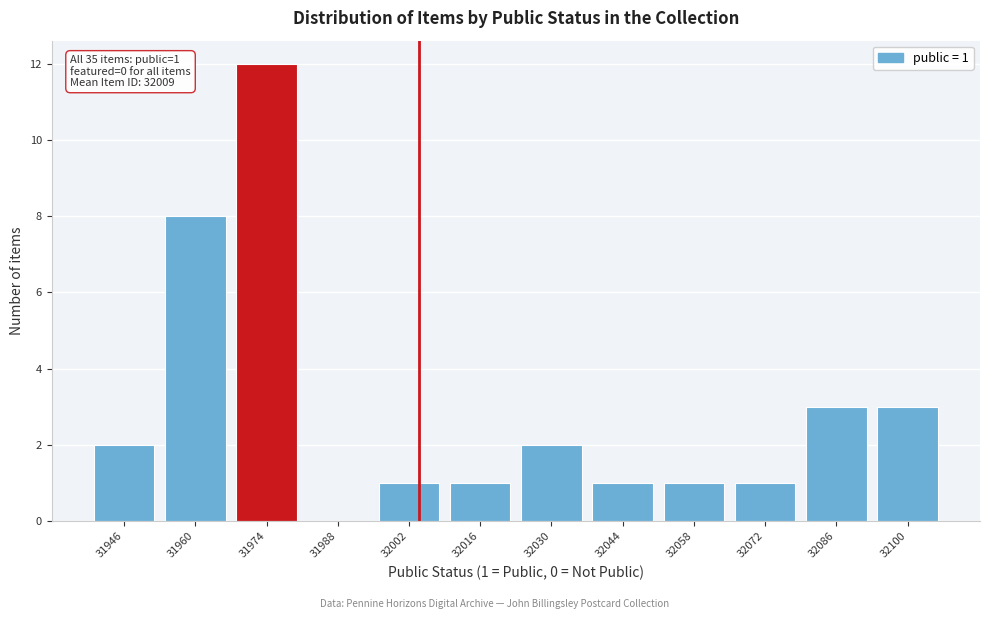

Reading left to right, what are all the values shown in this chart?

31946=2	31960=8	31974=12	31988=0	32002=1	32016=1	32030=2	32044=1	32058=1	32072=1	32086=3	32100=3